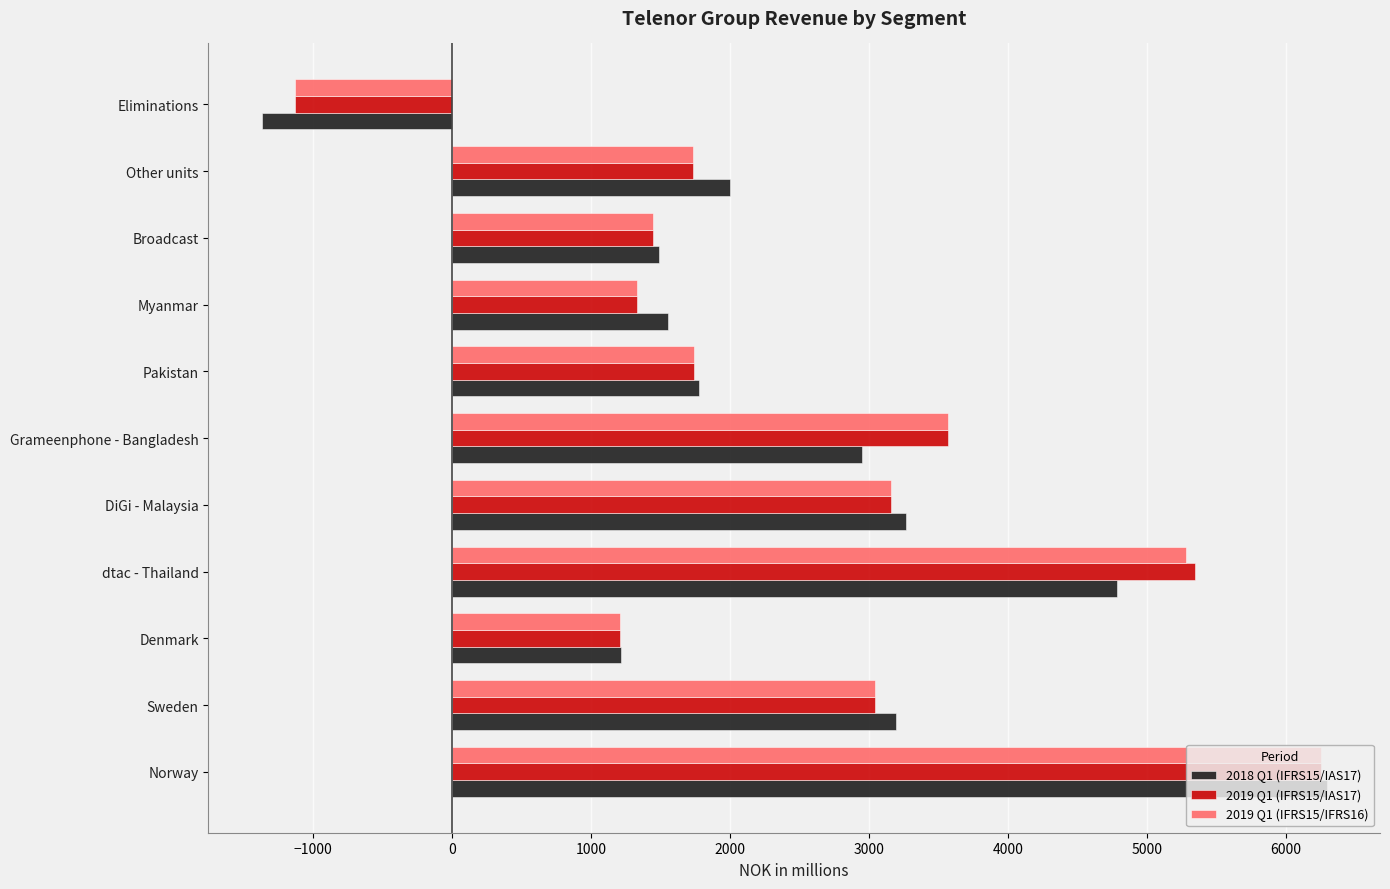

What is the lowest value of the 2019 Q1 (IFRS15/IAS17) series?

-1128.1